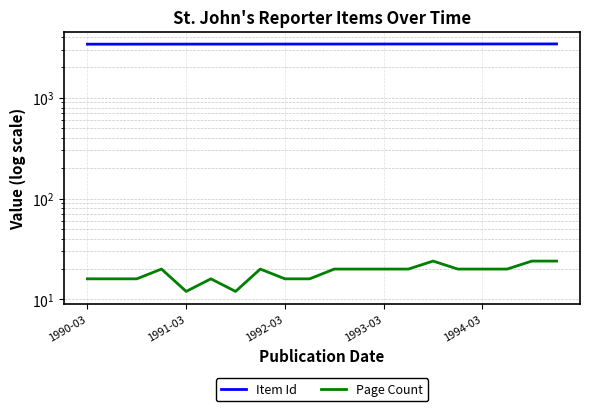

What is the difference between the Page Count values at 1993-03 and 14?

4